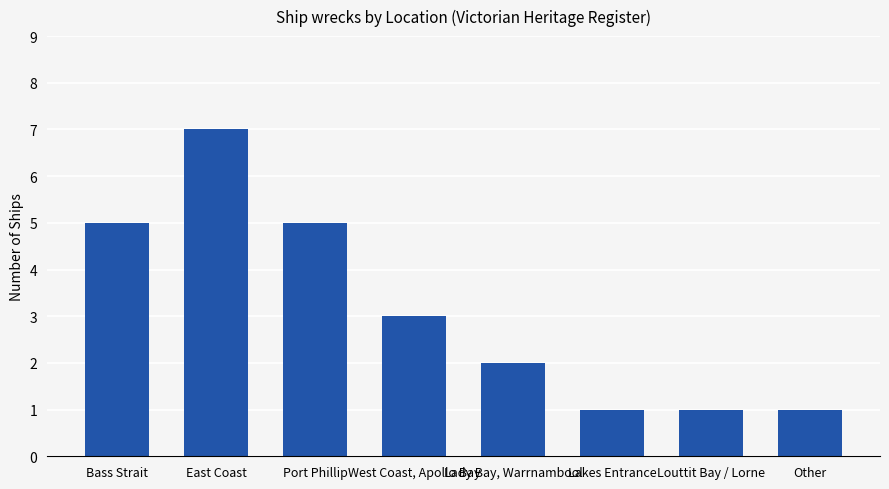

Reading right to left, list all the values displayed in this chart.

1	1	1	2	3	5	7	5